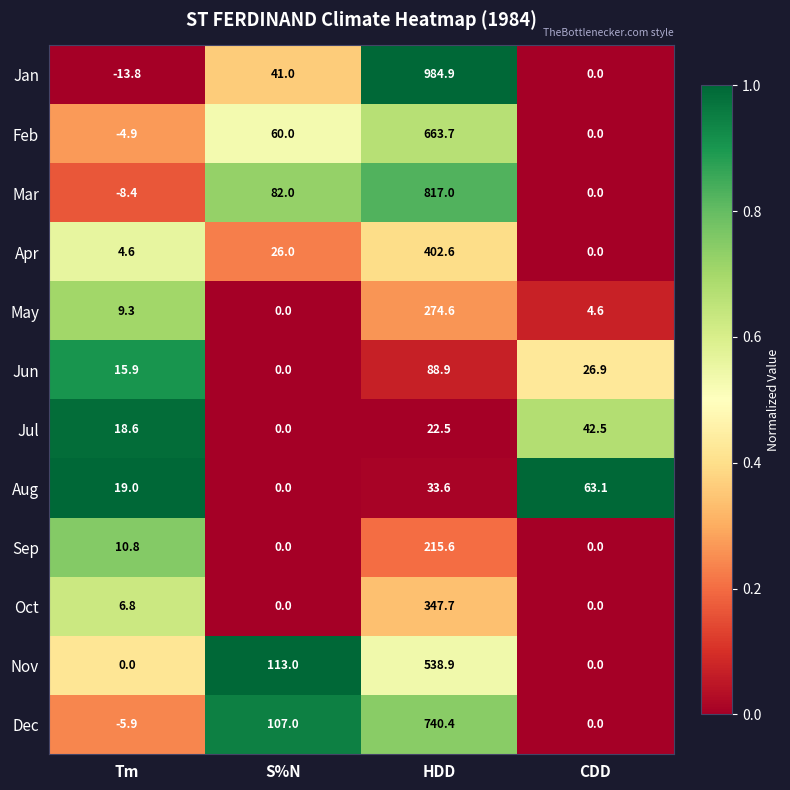

Which category has the lowest value in the May series?

S%N